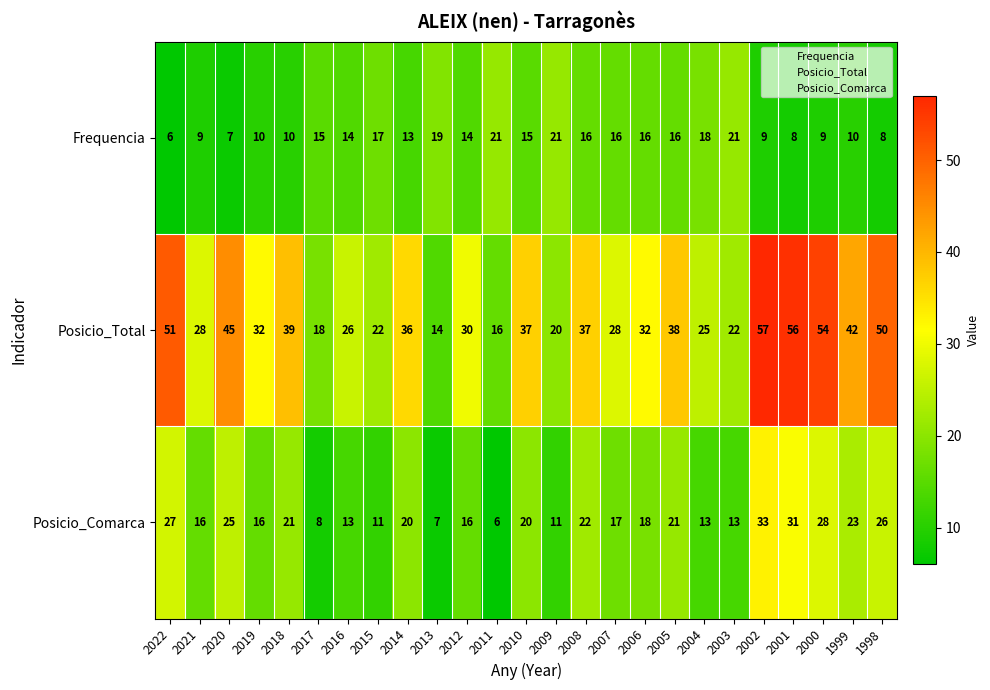

True or false: Posicio_Total has a value of 39 at 2018.

True